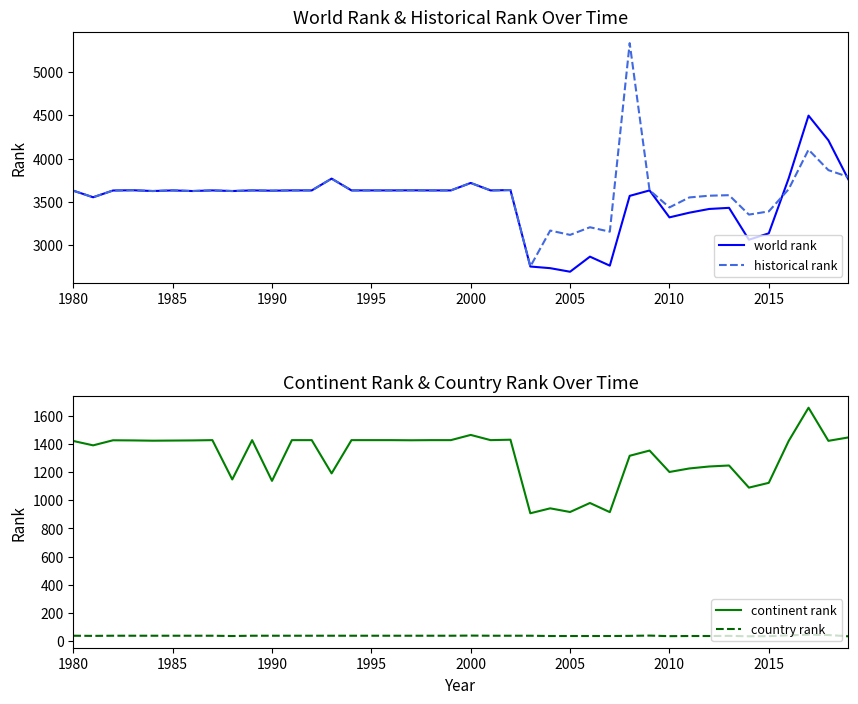

True or false: country rank and continent rank intersect in this chart.

False